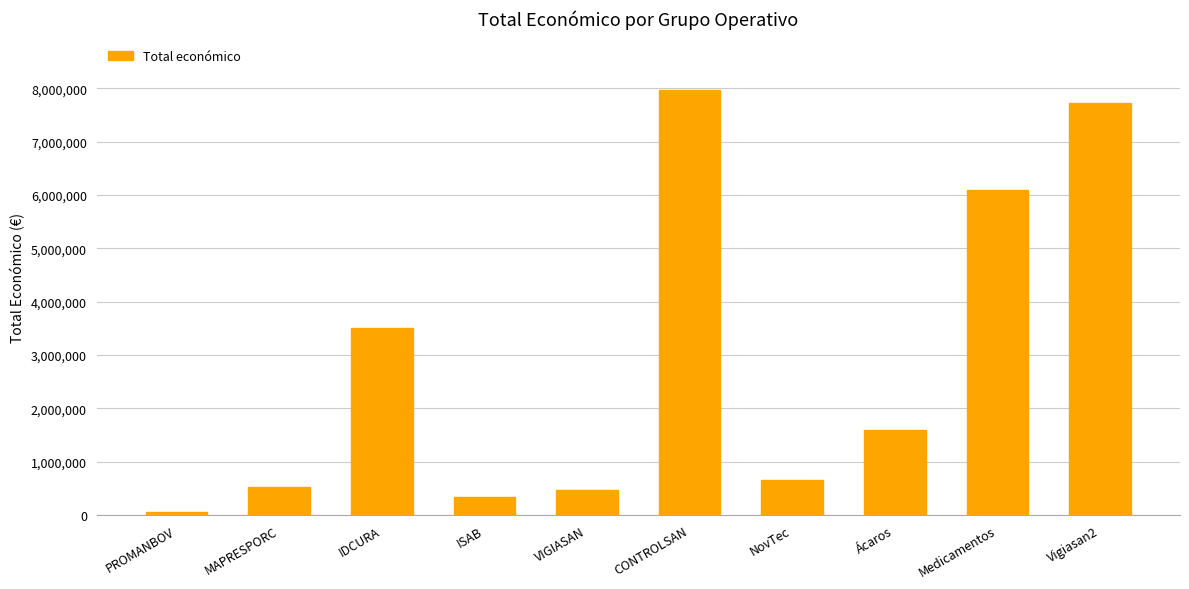

At which label does the data first exceed 1597786?

IDCURA